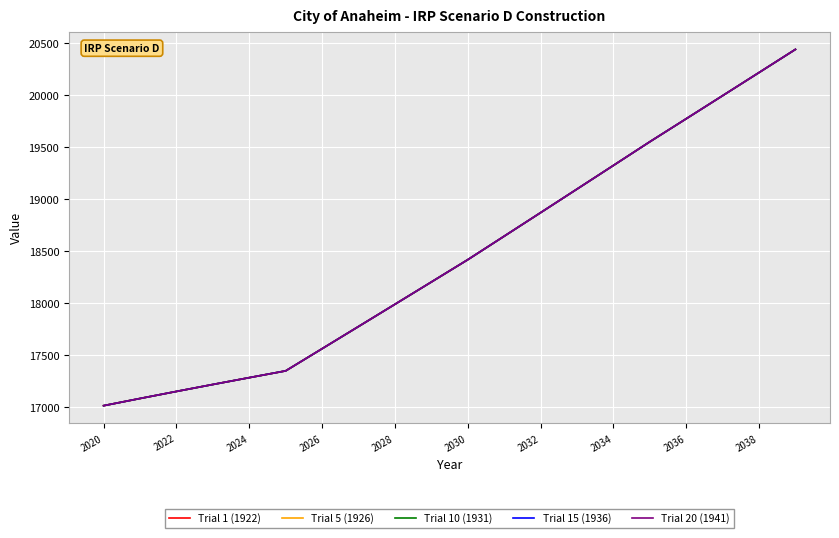

At which category is the sum across all series the highest?

19